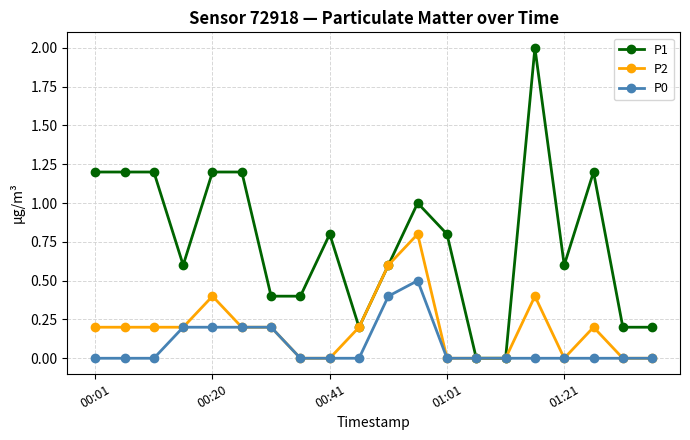

Which series has the largest range (max minus min)?

P1